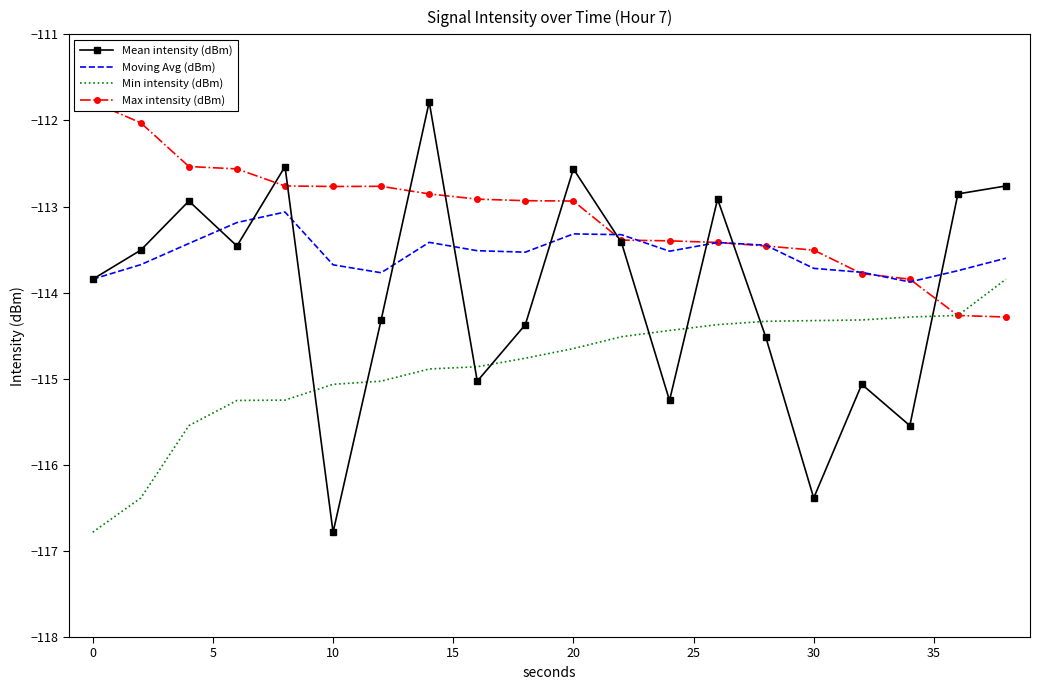

The Min intensity (dBm) series shows -115.1 at 10. True or false?

True